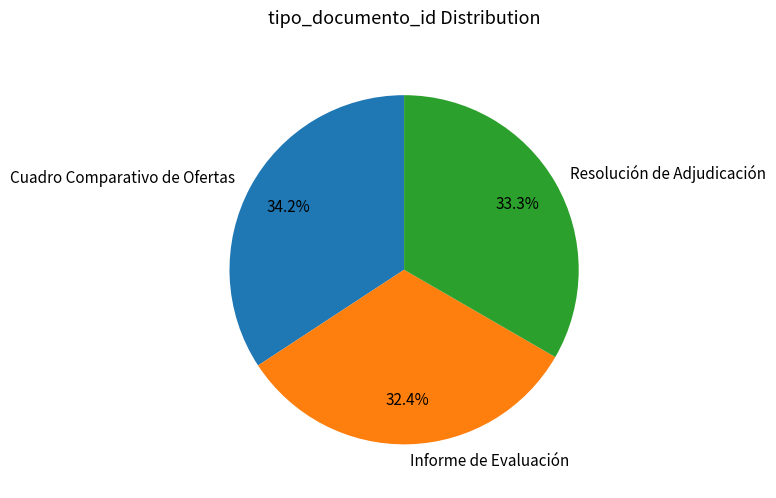

Is there a majority slice in this chart?

No